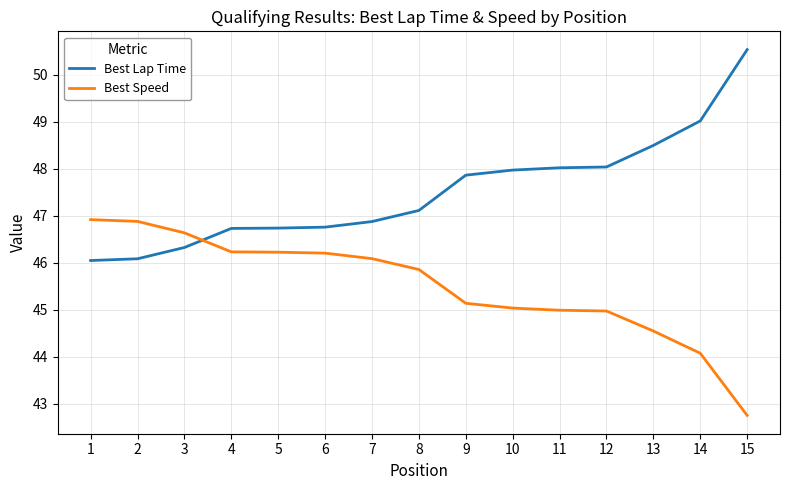

Where do Best Lap Time and Best Speed first cross each other?

3 and 4